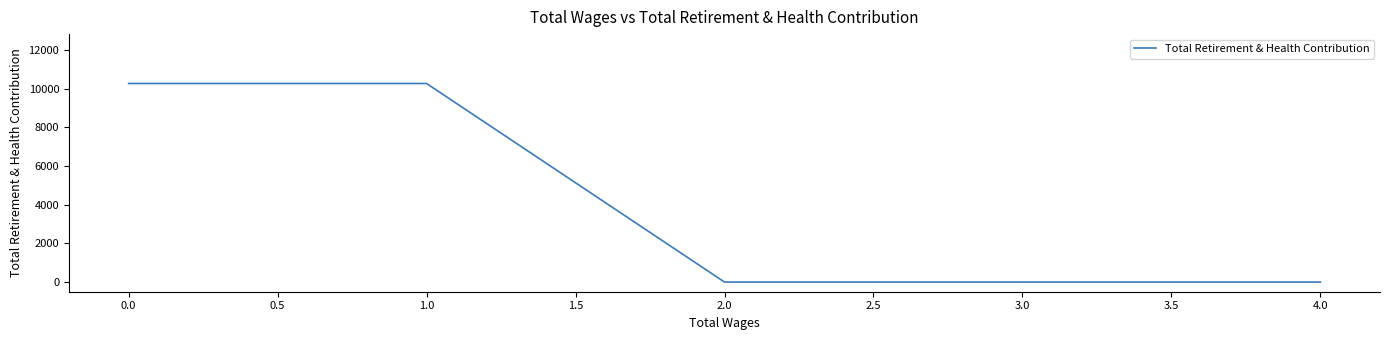

What is the difference between the maximum and minimum values?

10278